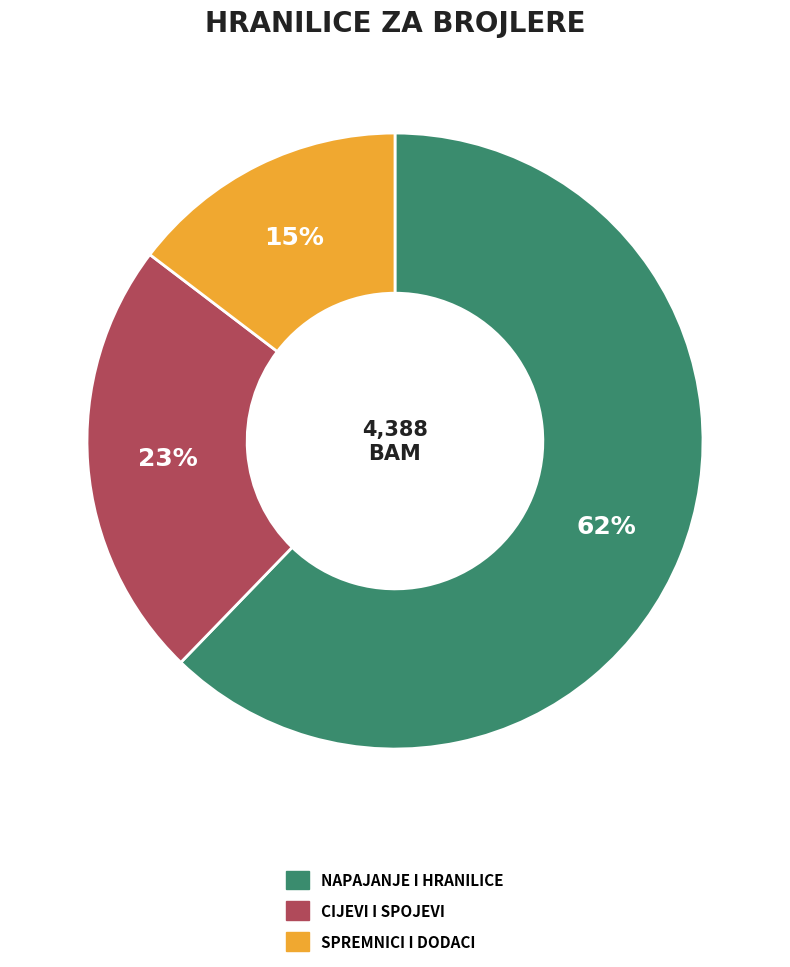

To the nearest percent, what is the average slice percentage?

33%